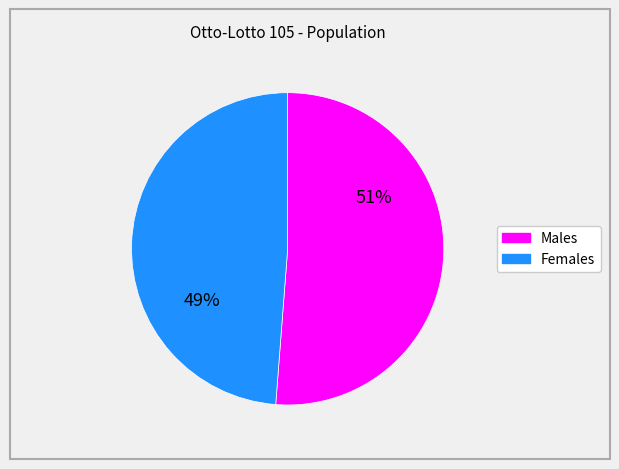

How many segments does this pie chart have?

2